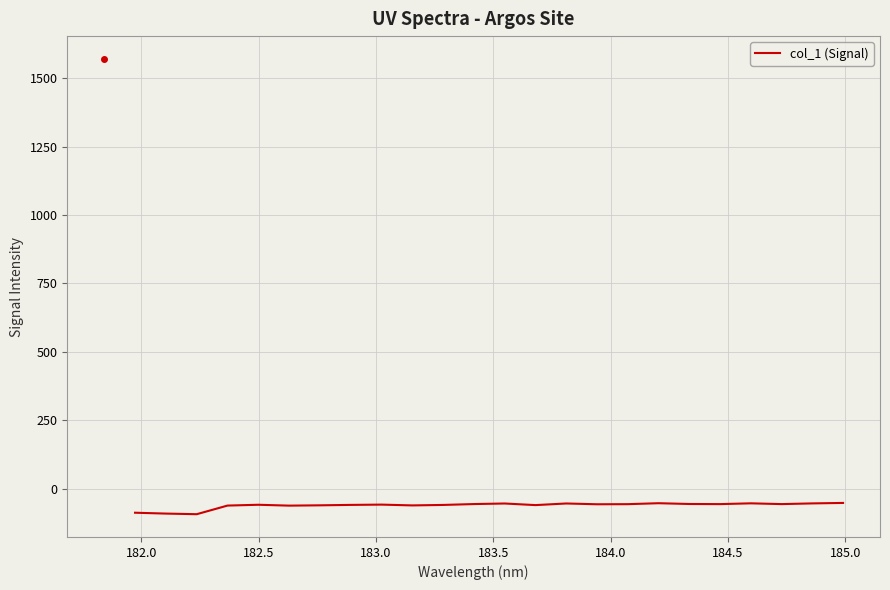

What is the maximum value shown in the chart?

-52.4